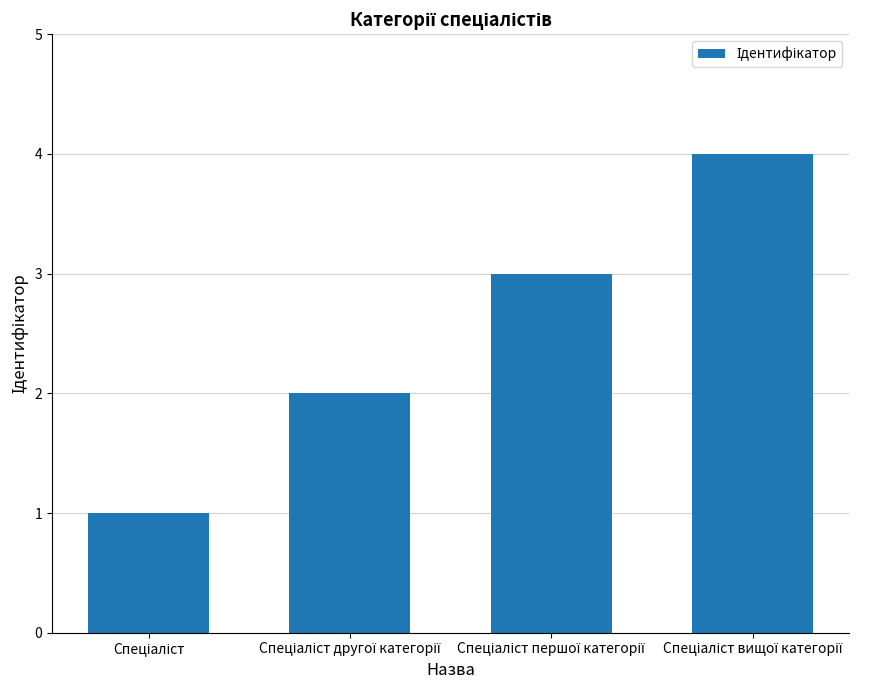

What is the maximum value shown in the chart?

4